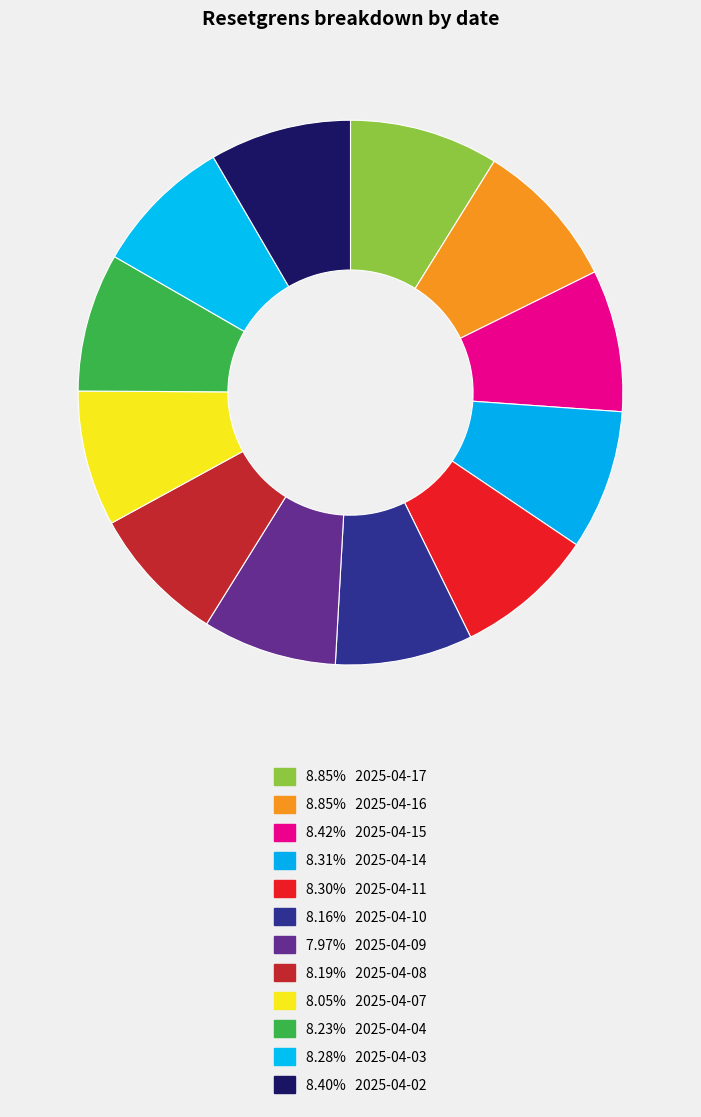

Which category has the smallest portion of the pie?

2025-04-09